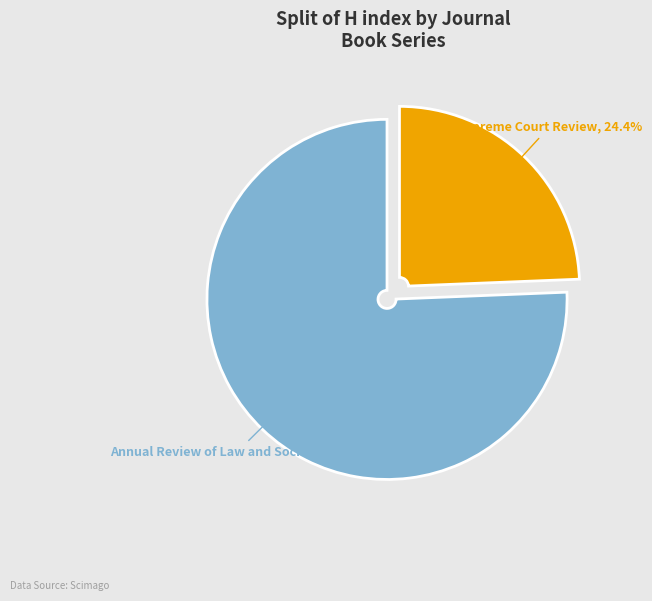

Is there a majority slice in this chart?

Yes